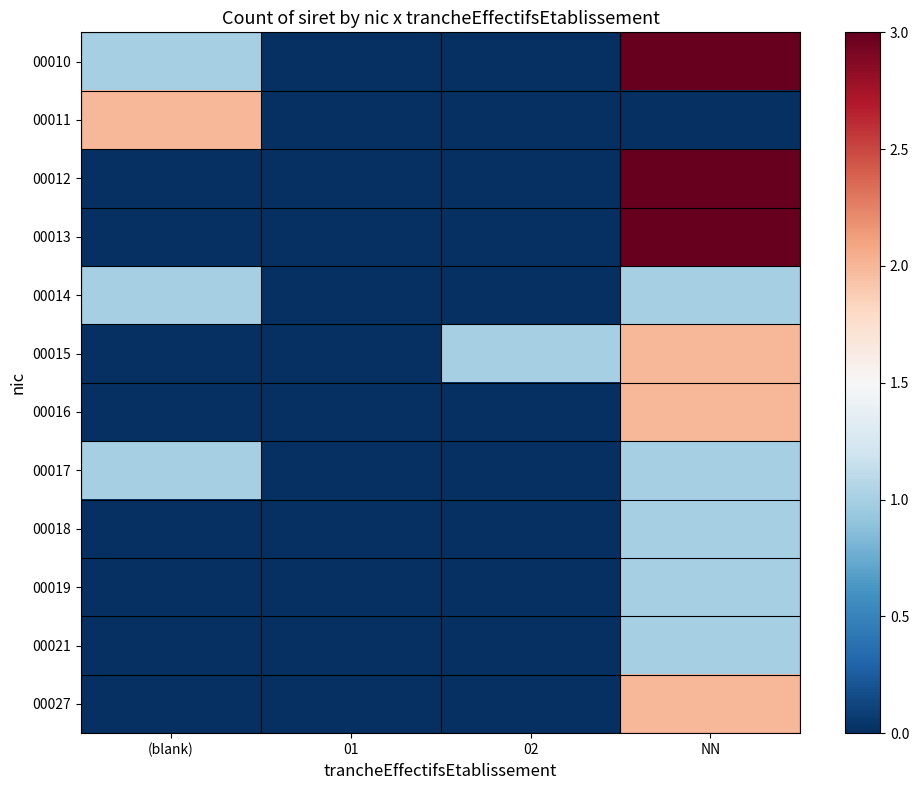

Reading left to right, extract all data points from this chart.

00010: (blank)=1	01=0	02=0	NN=3
00011: (blank)=2	01=0	02=0	NN=0
00012: (blank)=0	01=0	02=0	NN=3
00013: (blank)=0	01=0	02=0	NN=3
00014: (blank)=1	01=0	02=0	NN=1
00015: (blank)=0	01=0	02=1	NN=2
00016: (blank)=0	01=0	02=0	NN=2
00017: (blank)=1	01=0	02=0	NN=1
00018: (blank)=0	01=0	02=0	NN=1
00019: (blank)=0	01=0	02=0	NN=1
00021: (blank)=0	01=0	02=0	NN=1
00027: (blank)=0	01=0	02=0	NN=2